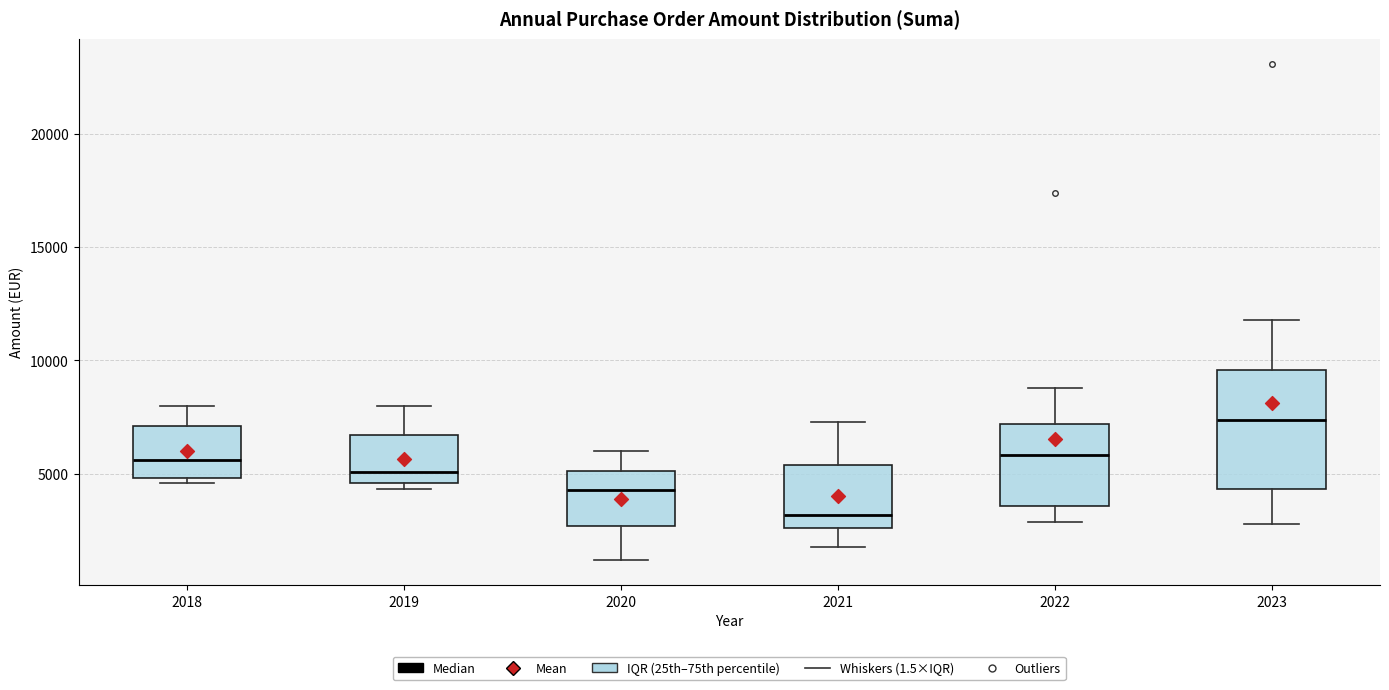

Comparing the boxes themselves (not the whiskers), which one is the tallest?

2023